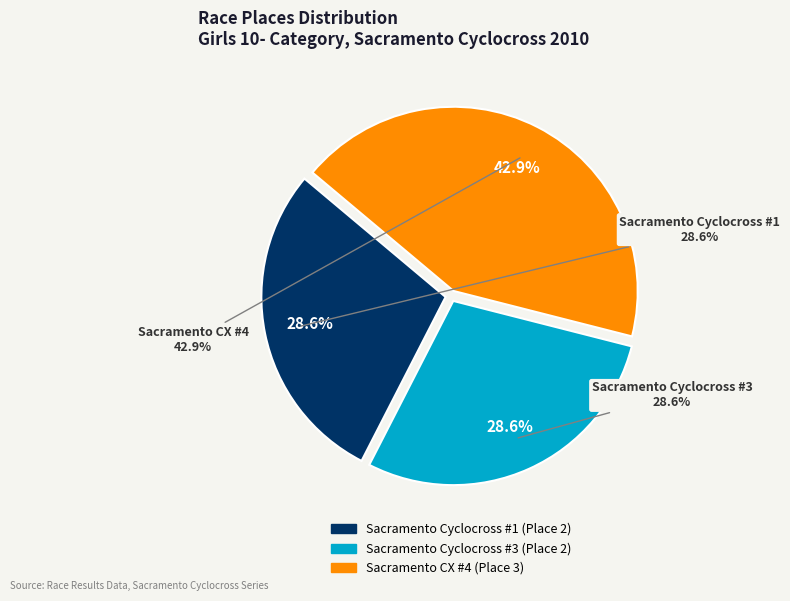

Is it true that Sacramento CX #4 is 43% of the pie?

True